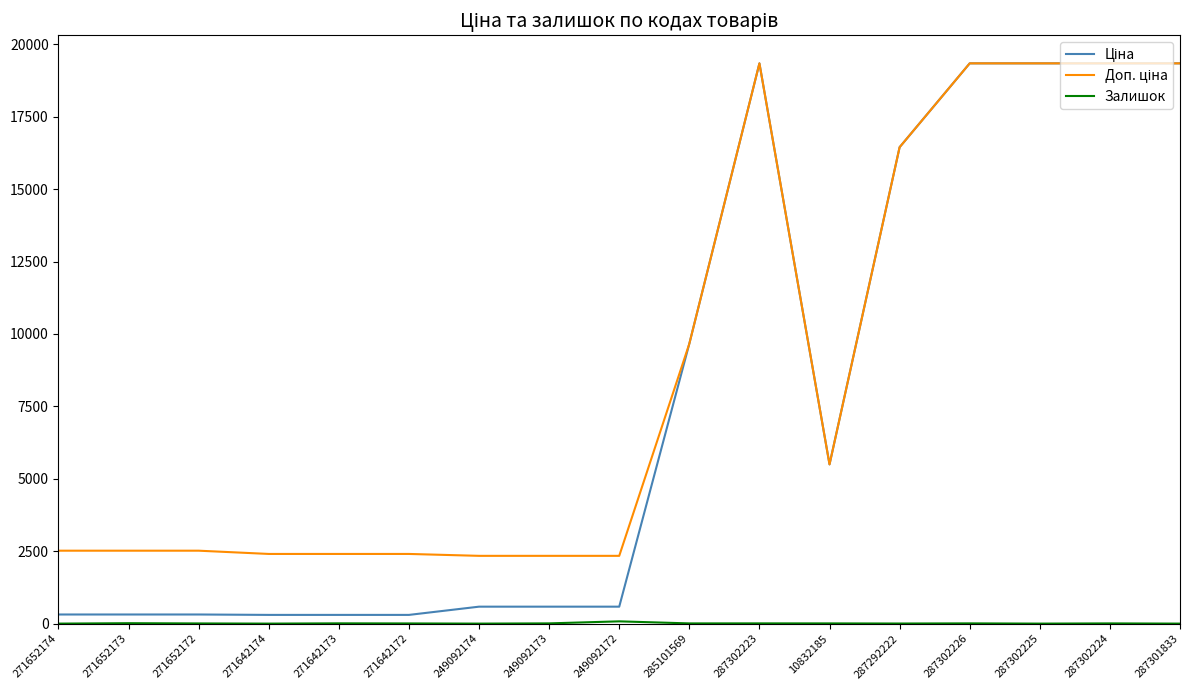

At which label does Доп. ціна reach its minimum?

249092174